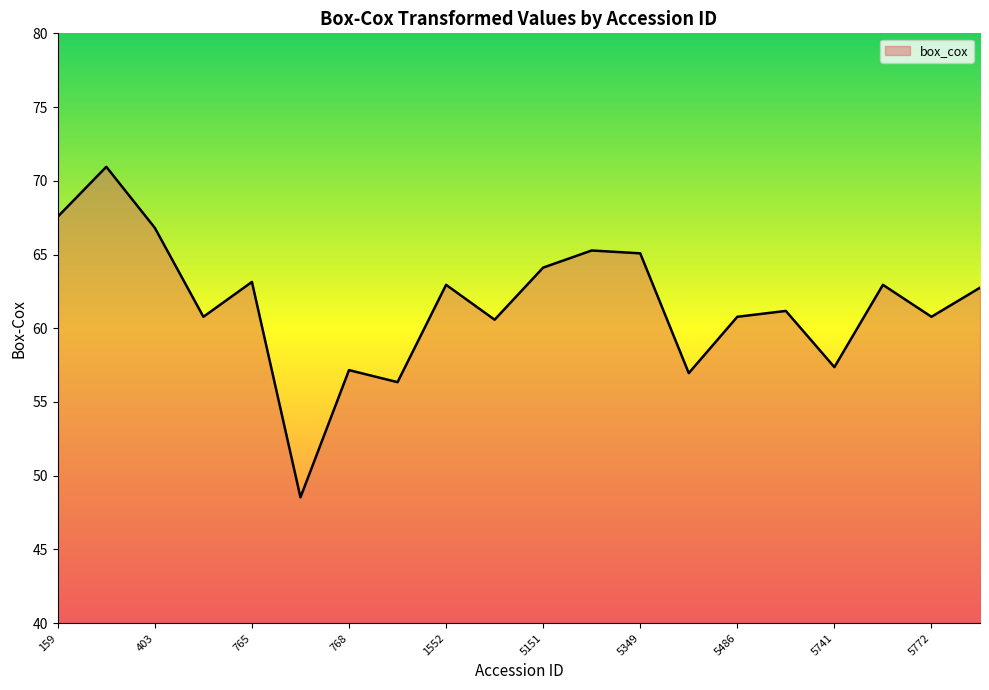

What is the greatest value displayed?

70.9